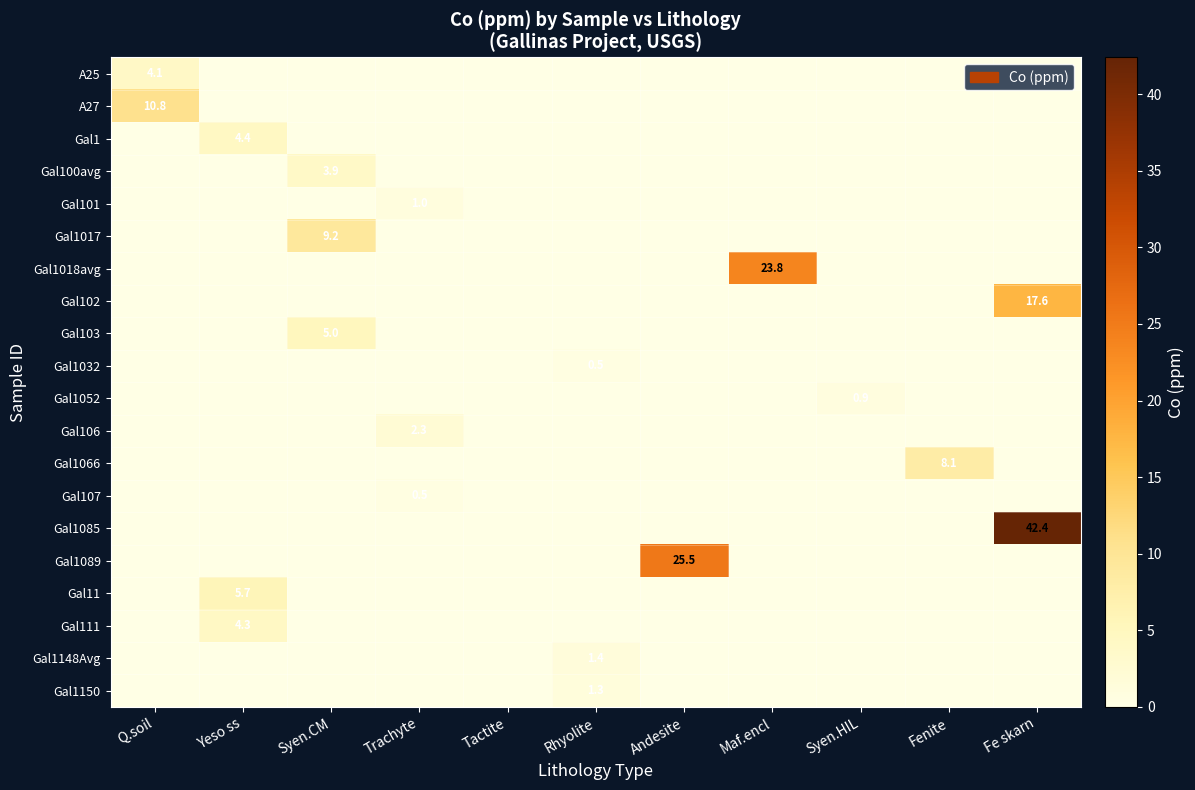

The Gal1066 series shows 2.9 at Fenite. True or false?

False